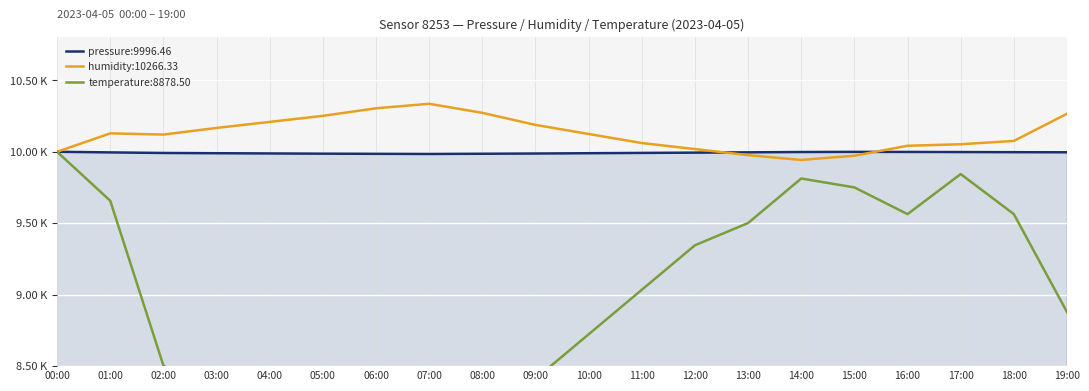

The value of pressure at 12:00 is 6560.0. True or false?

False